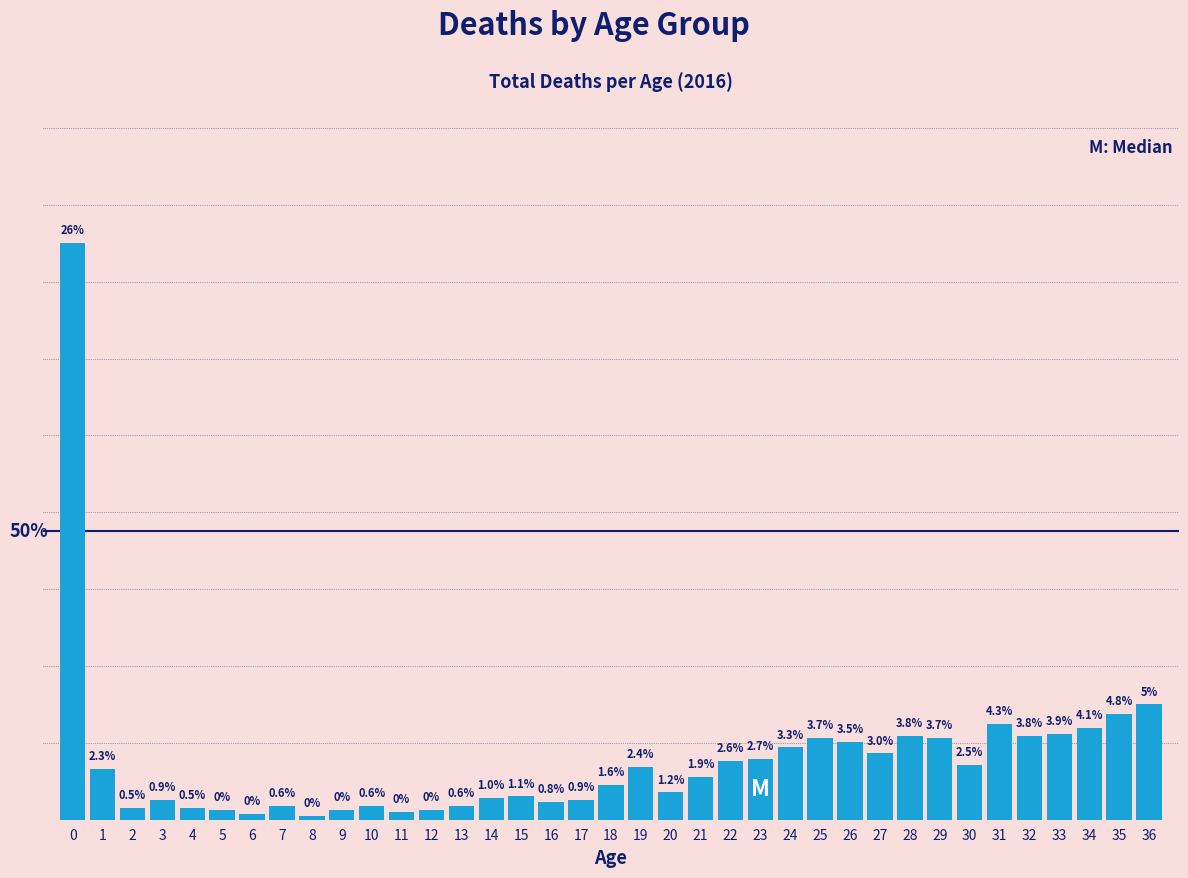

Are the bars horizontal?

No